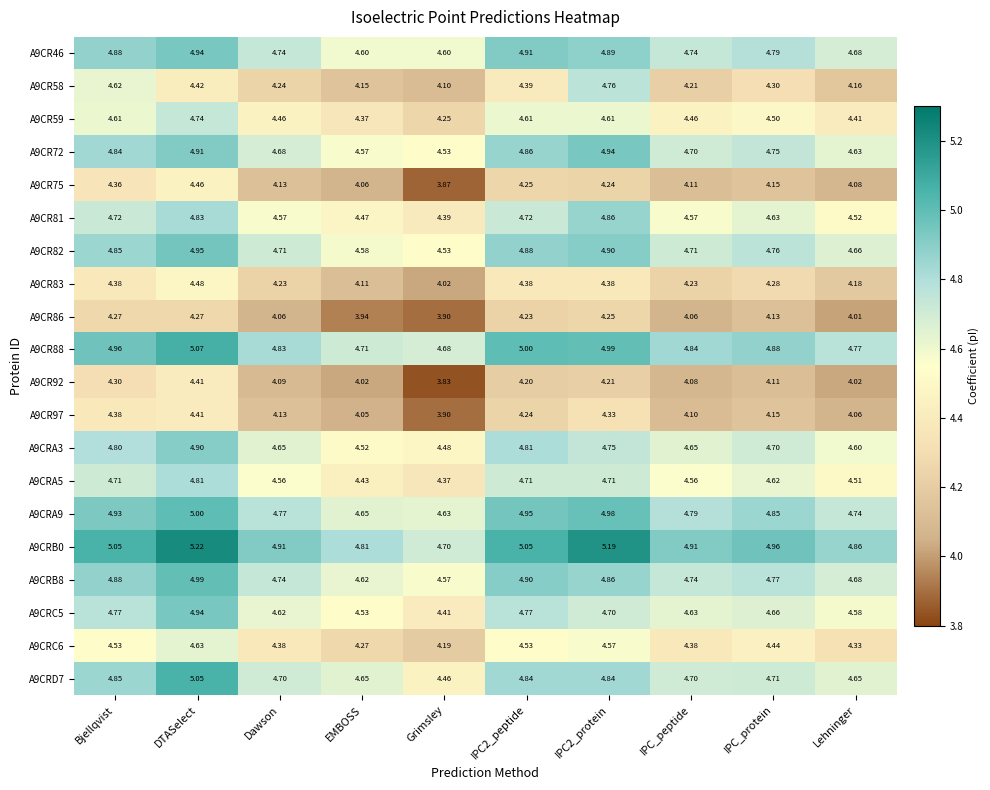

At which category does the chart reach its minimum across all series?

Grimsley